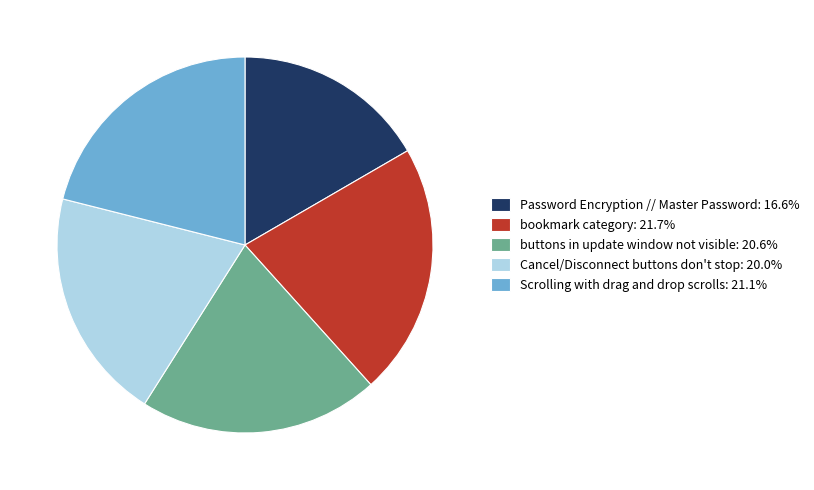

Does bookmark category: 21.7% account for over 50% of the chart?

No